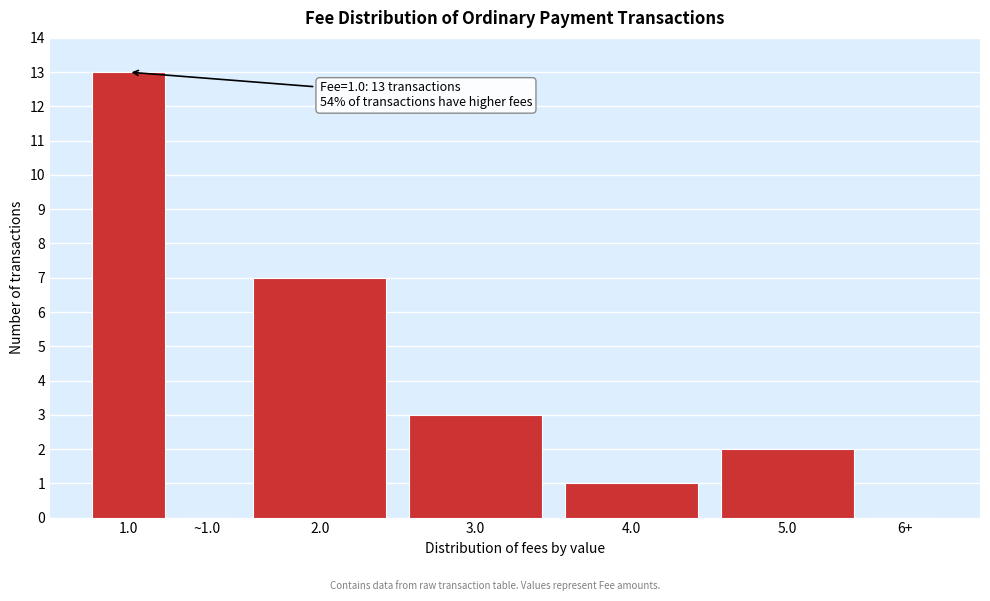

Reading right to left, transcribe all the data shown in this chart.

6+=0	5.0=2	4.0=1	3.0=3	2.0=7	~1.0=0	1.0=13